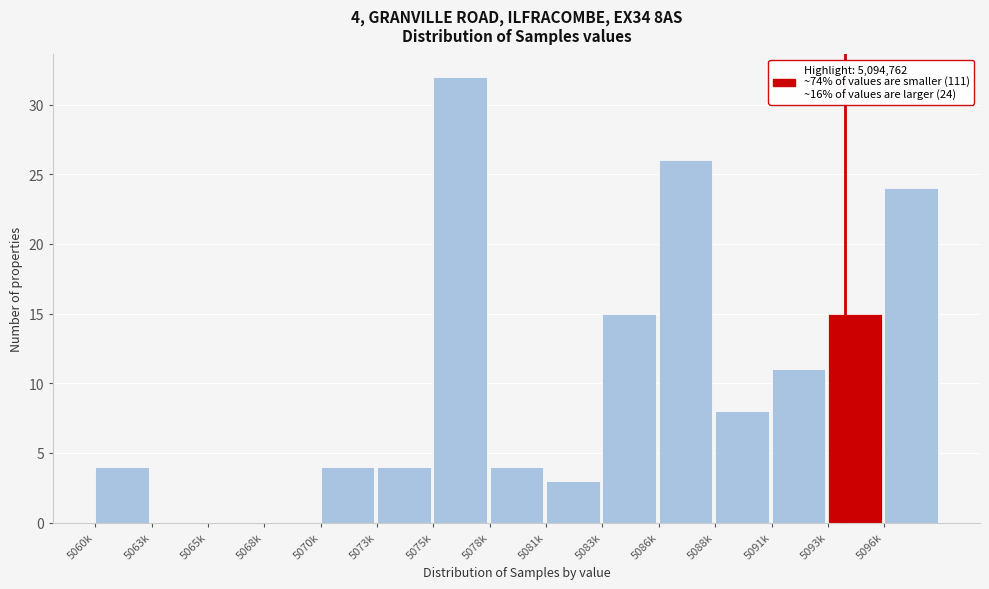

Reading left to right, list all the values displayed in this chart.

5060k=4	5063k=0	5065k=0	5068k=0	5070k=4	5073k=4	5075k=32	5078k=4	5081k=3	5083k=15	5086k=26	5088k=8	5091k=11	5093k=15	5096k=24